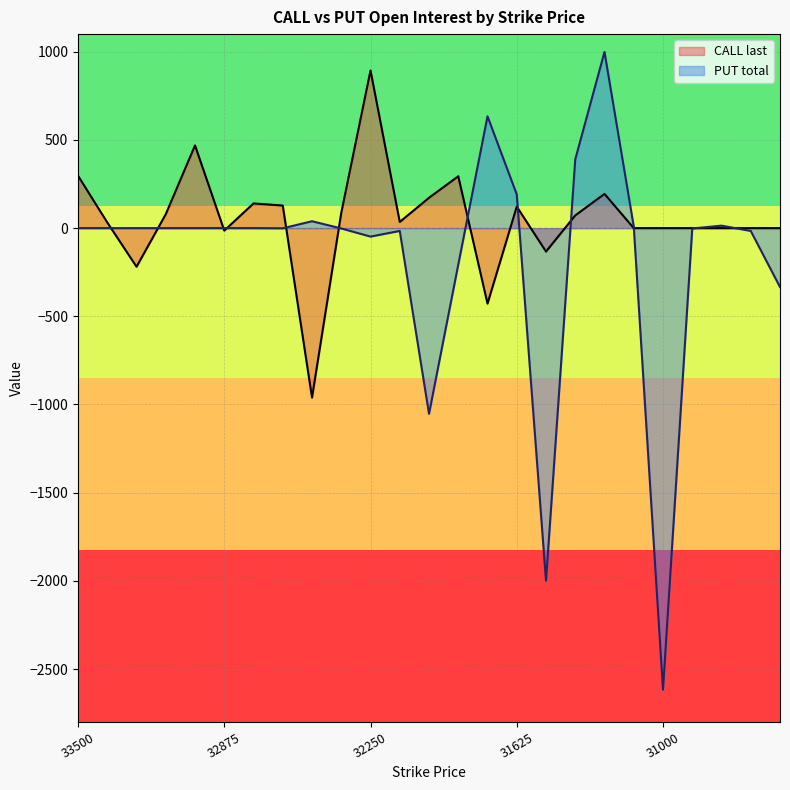

Reading right to left, what are all the values shown in this chart?

CALL last: 0	0	0	0	0	0	194	72	-133	122	-428	294	172	35	894	87	-961	128	140	-14	469	79	-219	32	297
PUT total: -334	-16	14	-2	-2617	9	999	390	-1999	191	634	-207	-1053	-16	-48	-2	39	-1	0	0	0	0	0	0	0